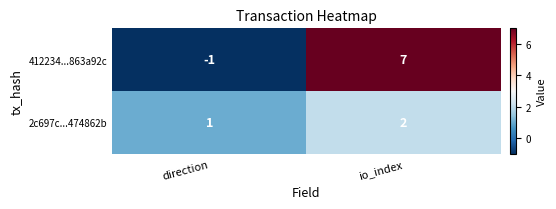

Which series changed the most between direction and io_index?

412234...863a92c